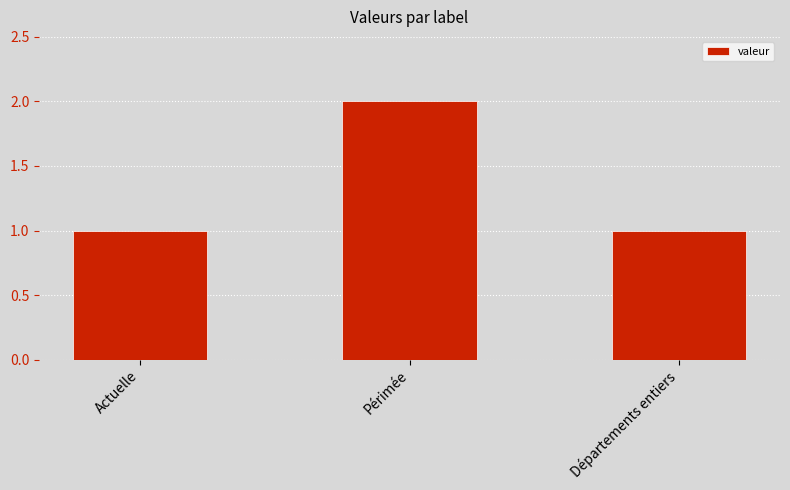

Which has a higher value, Périmée or Départements entiers?

Périmée